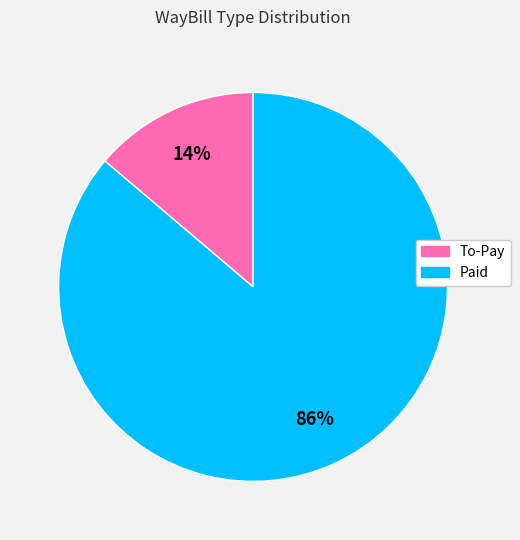

To the nearest percent, what portion does To-Pay represent?

14%